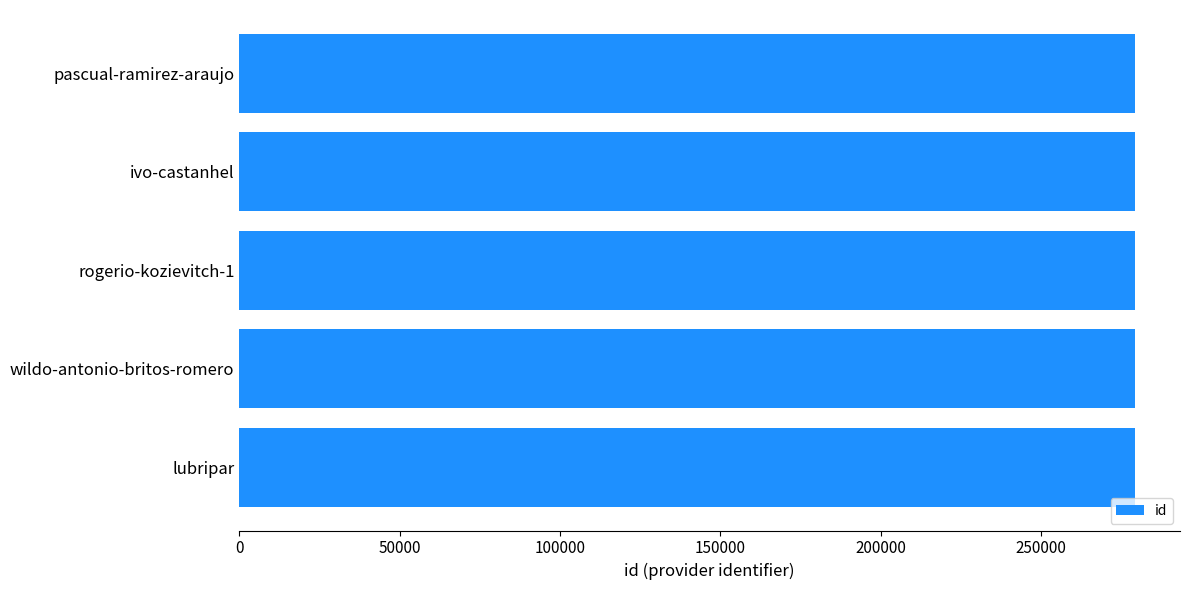

The value at lubripar is 279295. True or false?

True